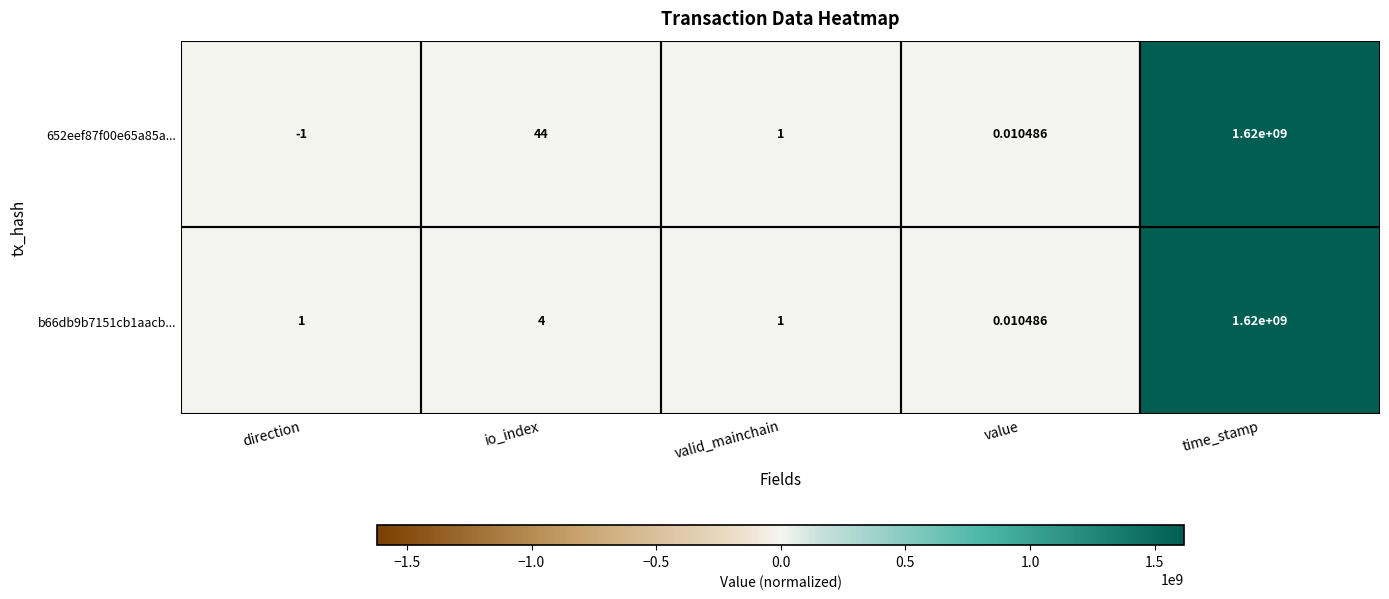

Where is b66db9b7151cb1aacb... nearest to the value 810000000?

io_index